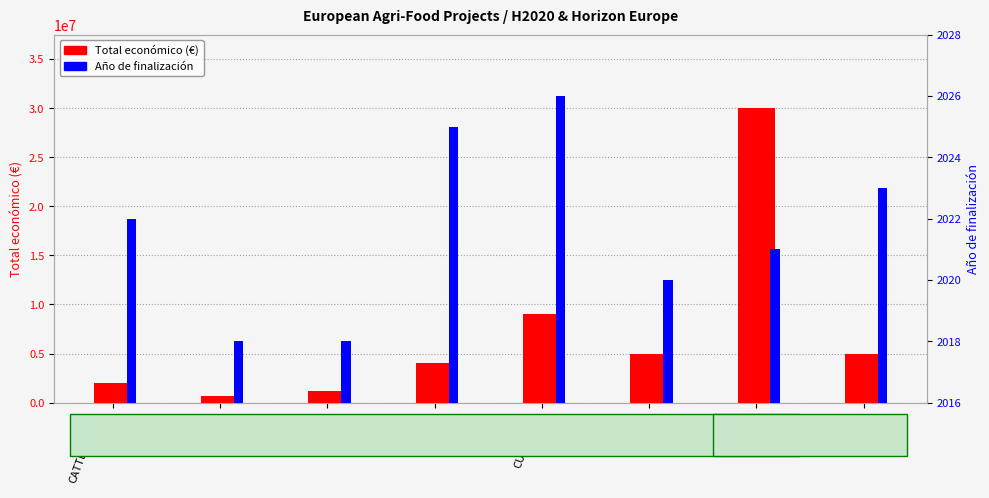

What is the average value of the Total económico (€) series?

7112273